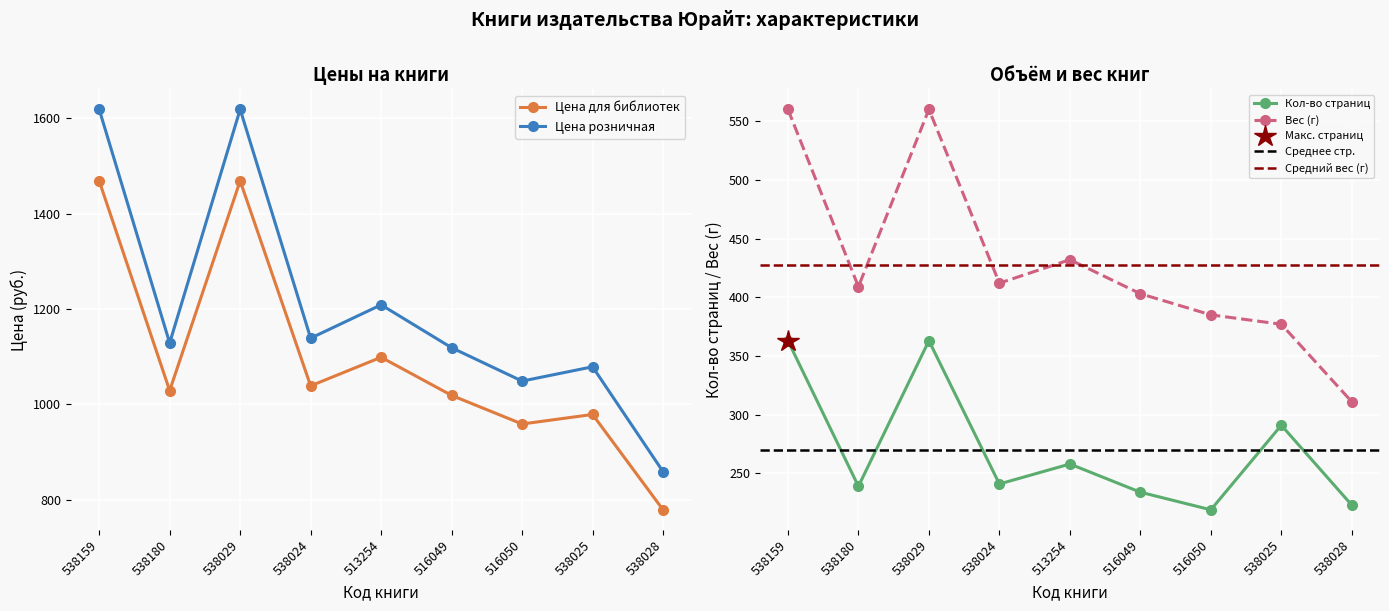

Which series has the largest total across all categories?

Цена розничная